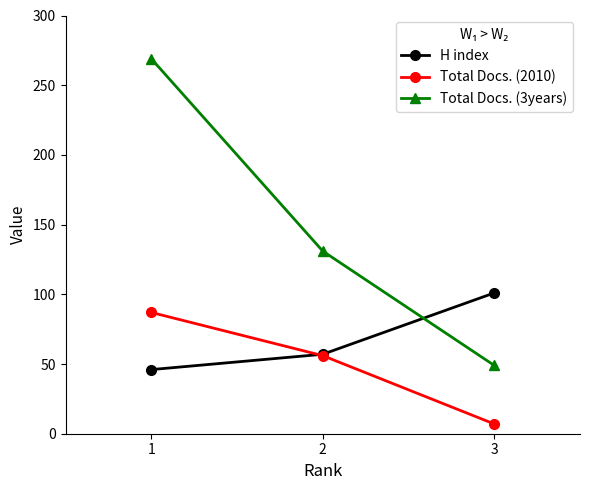

How many values in the Total Docs. (3years) series are below 131?

1